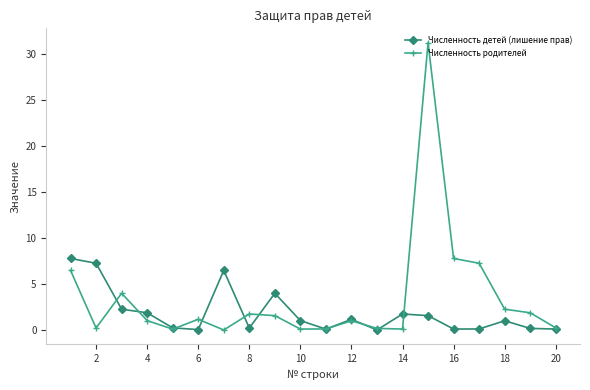

List the series in order of their overall mean, highest first.

Численность родителей, Численность детей (лишение прав)